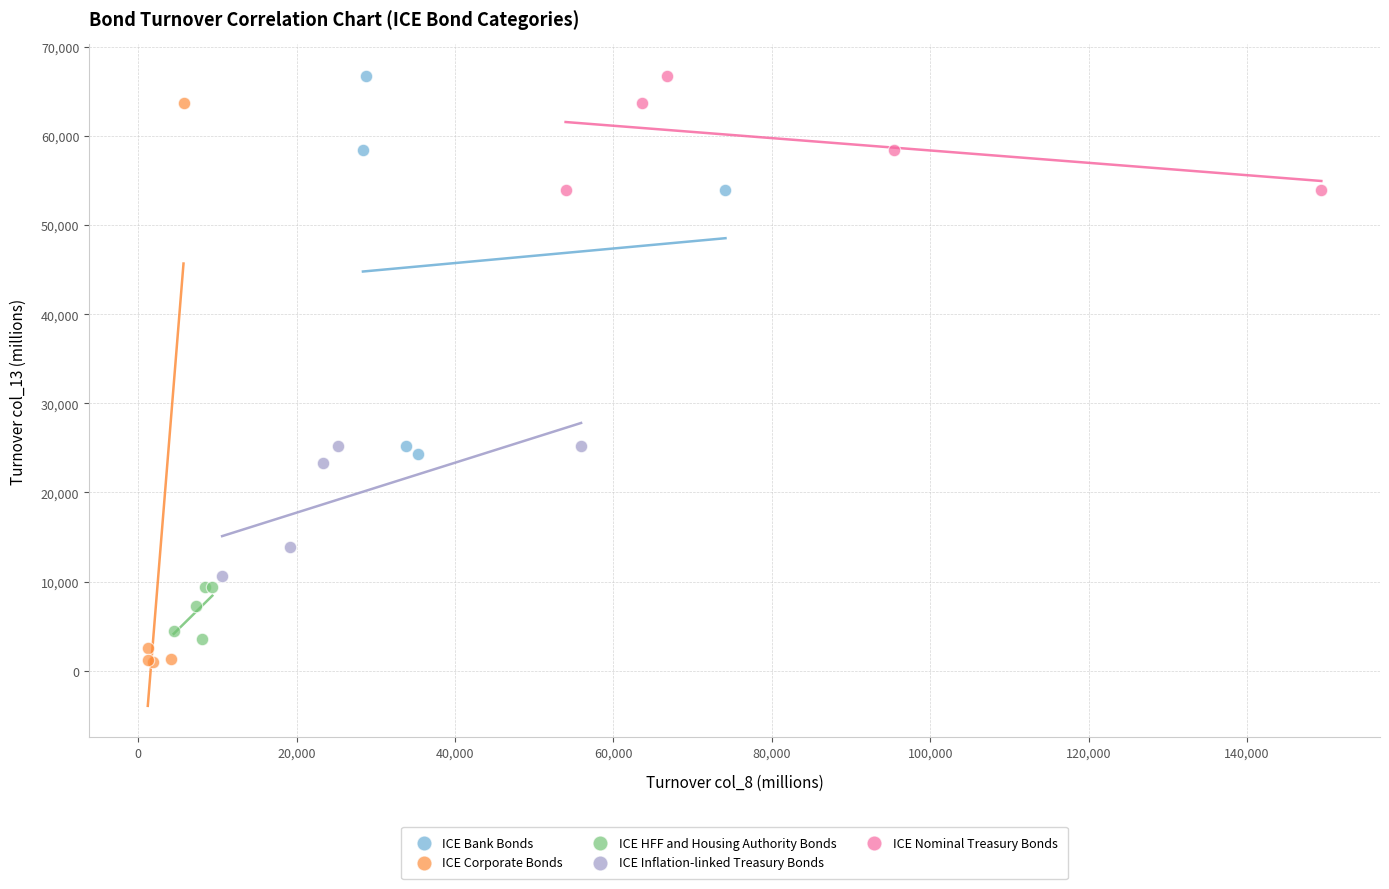

Which series has the widest spread of Y values?

ICE Corporate Bonds